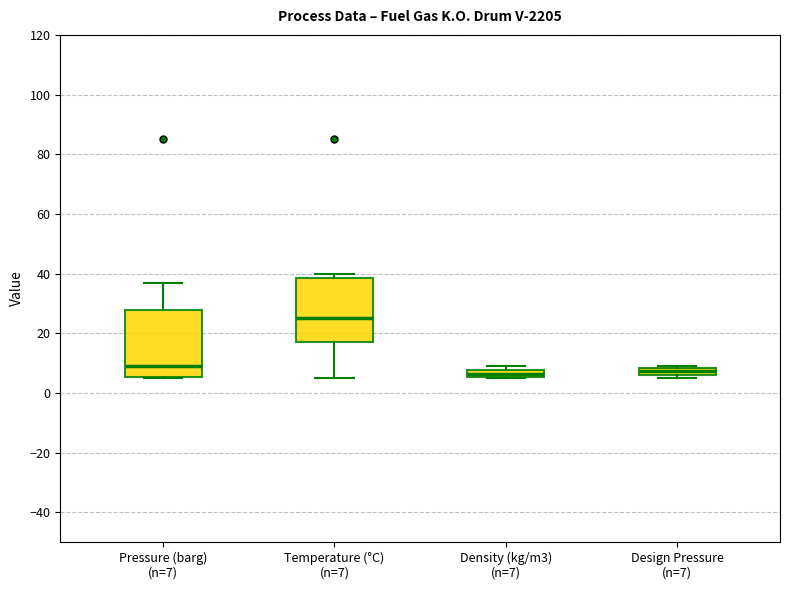

Which box has the highest median line?

Temperature (°C) (n=7)